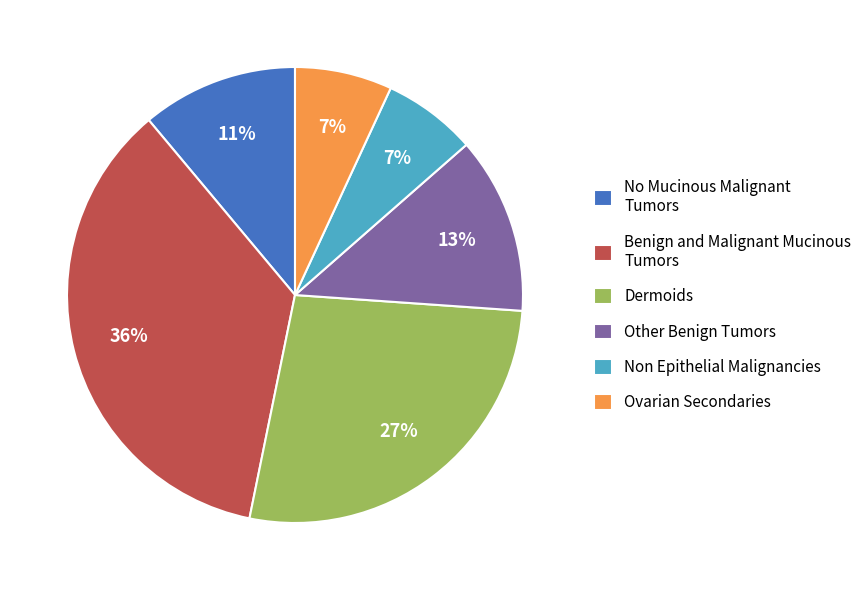

Between Benign and Malignant Mucinous Tumors and No Mucinous Malignant Tumors, which is larger?

Benign and Malignant Mucinous Tumors